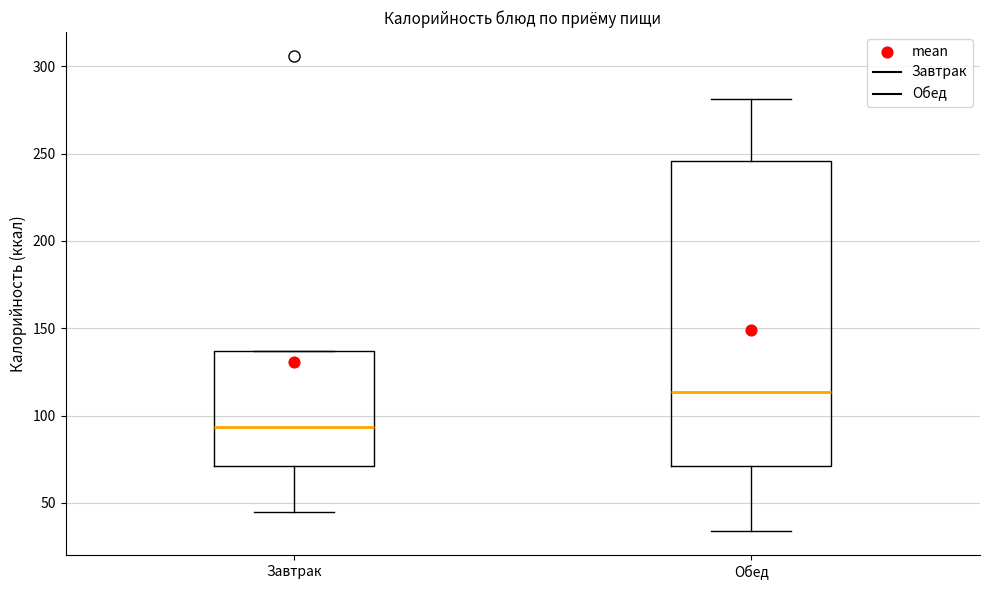

Where does the median line of the box for Завтрак sit on the y-axis? The values are not printed on the chart, so give them approximately, as read against the axis.

95